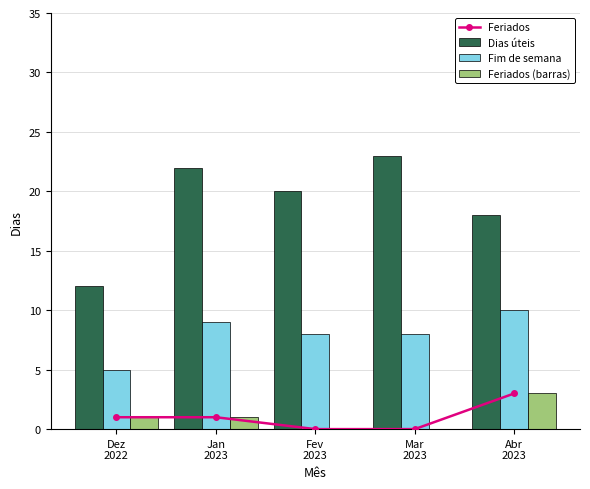

Rank the categories by Dias úteis value from highest to lowest.

Mar
2023, Jan
2023, Fev
2023, Abr
2023, Dez
2022